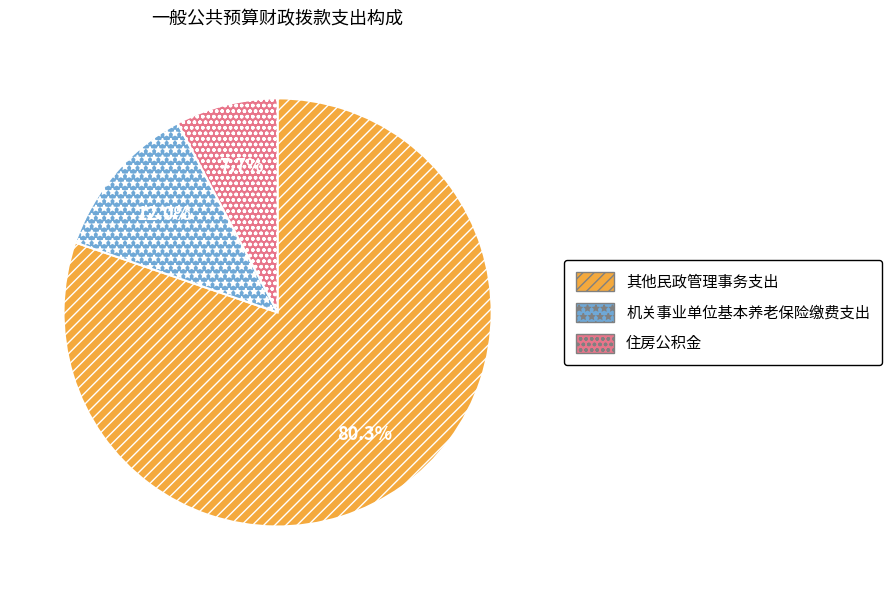

Which category has the biggest portion of the pie?

其他民政管理事务支出